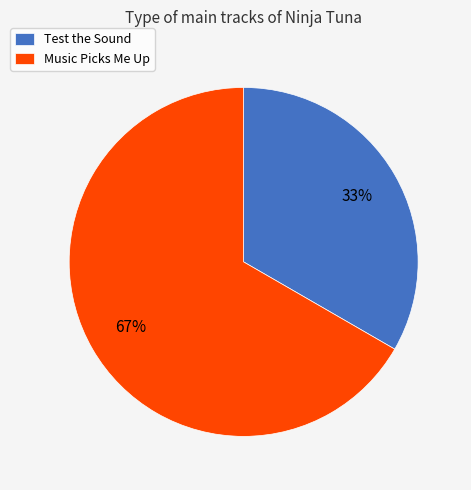

To the nearest percent, what percentage of the pie is Music Picks Me Up?

67%